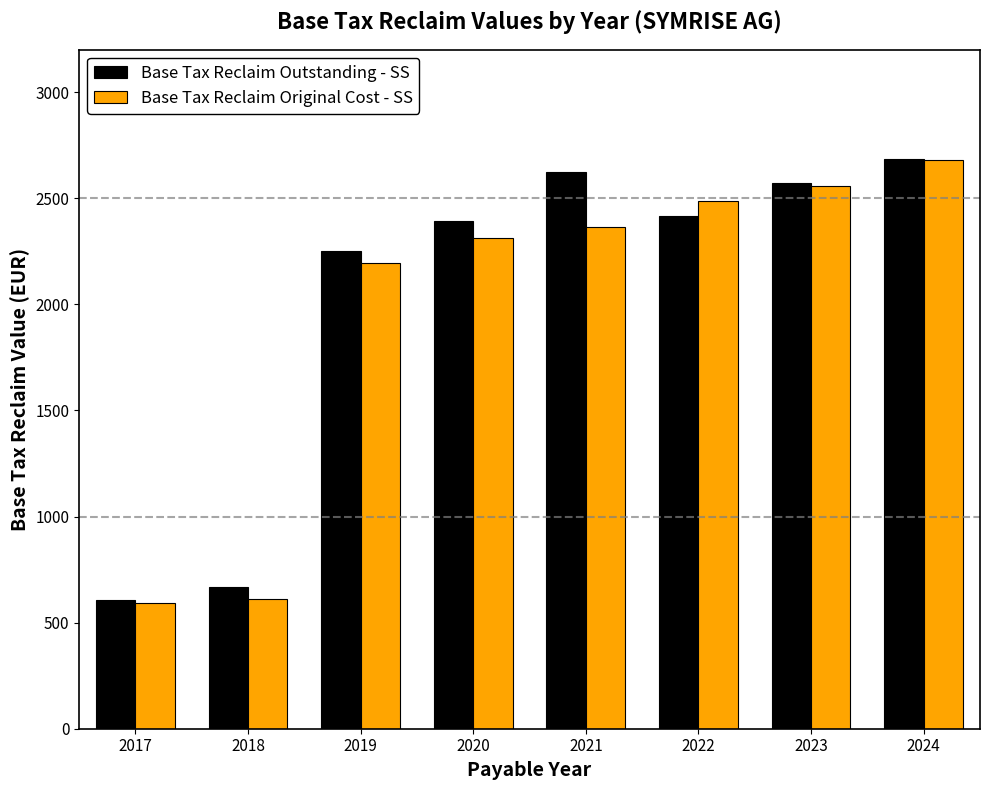

What is the sum of all Base Tax Reclaim Outstanding - SS values?

16212.5